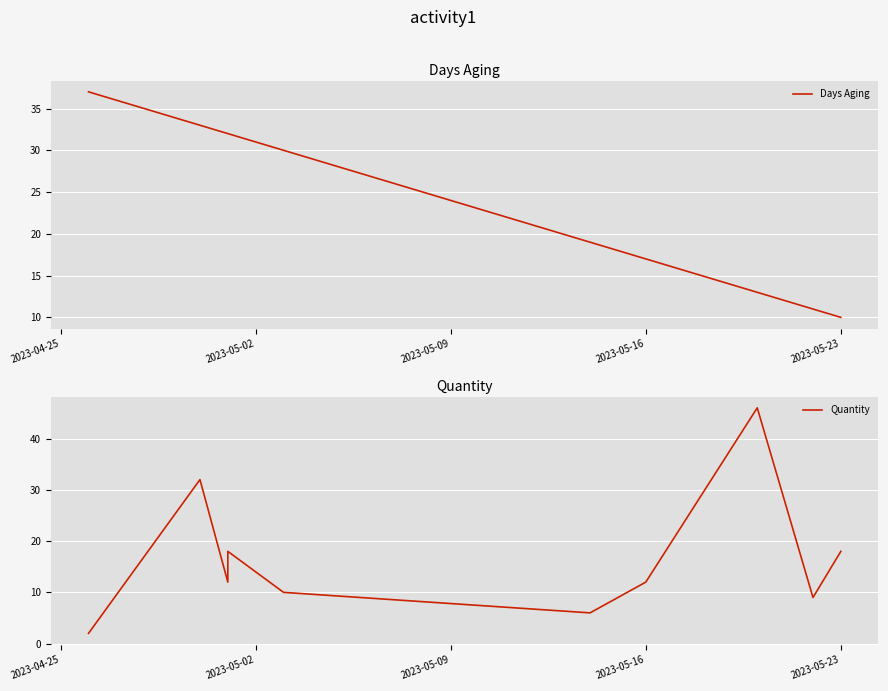

What is the difference between the second highest and minimum values in the Quantity series?

30